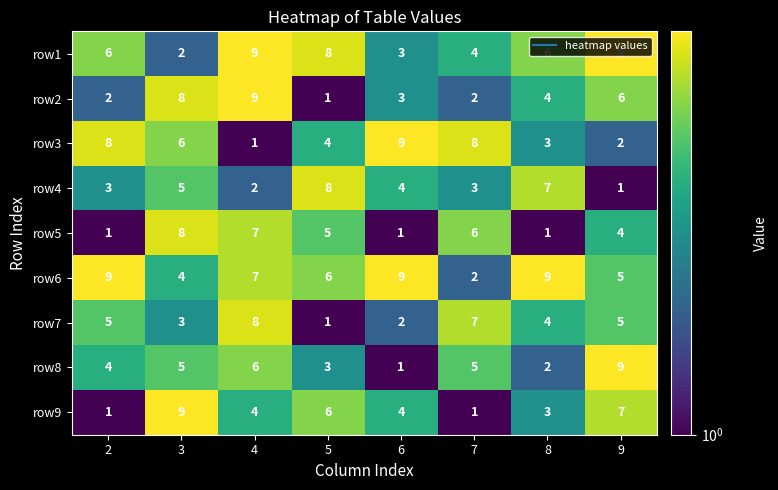

What is the difference between the highest and lowest values at 5?

7